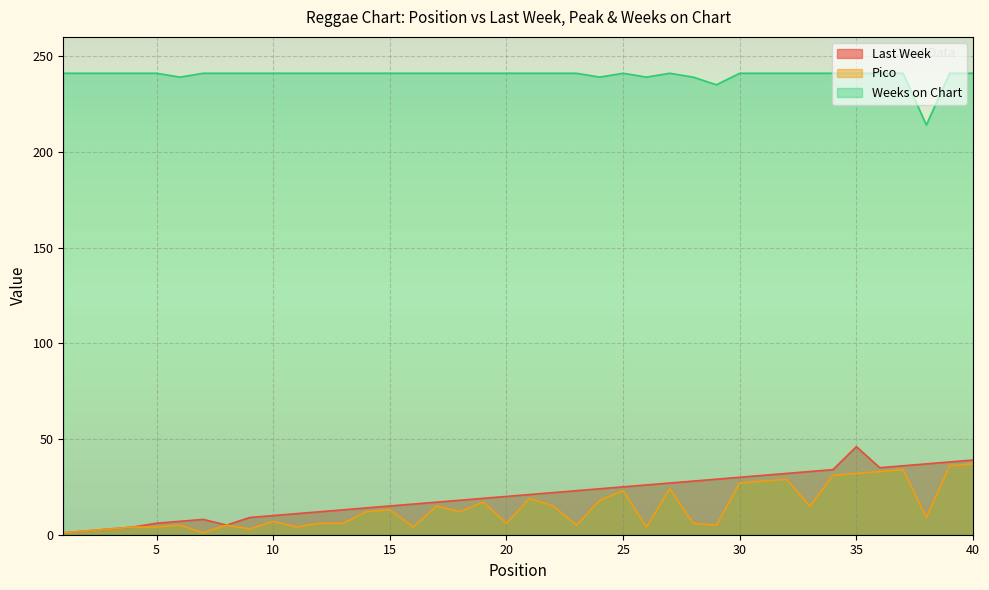

How many distinct data groups are displayed?

3